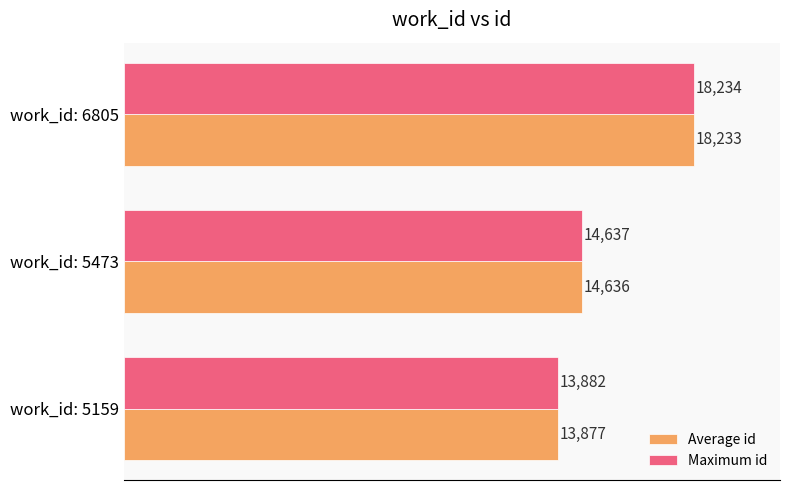

Rank the categories by Maximum id value from highest to lowest.

work_id: 6805, work_id: 5473, work_id: 5159